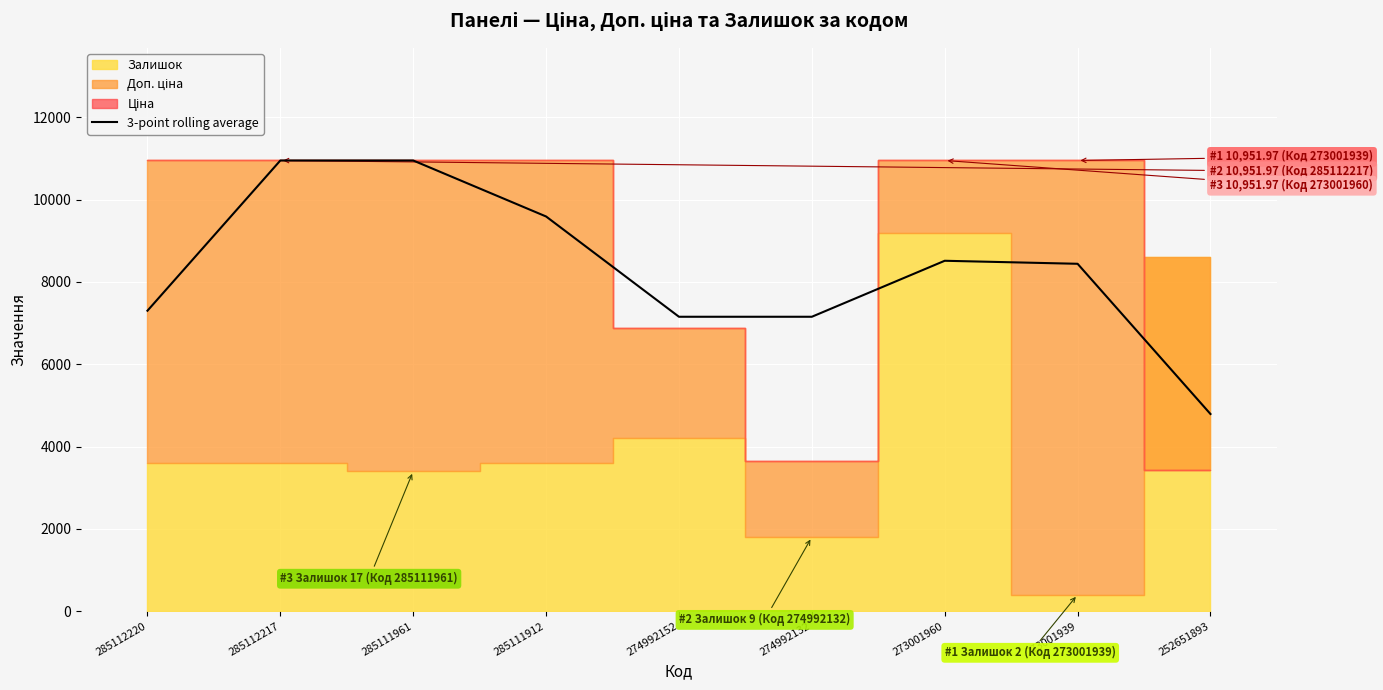

What is the change in value from 285112220 to 285112217?

+3650.7